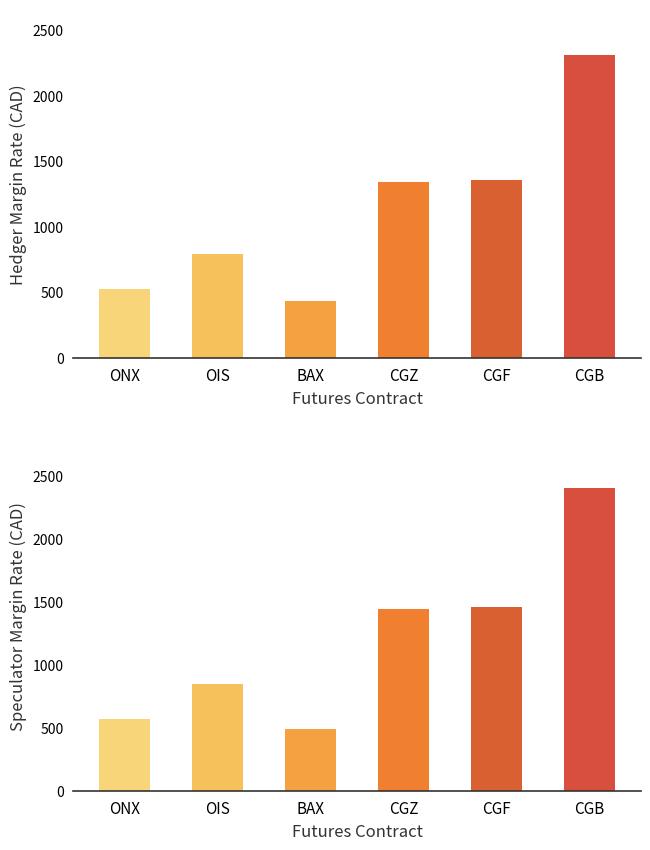

Count the number of categories in the chart.

6